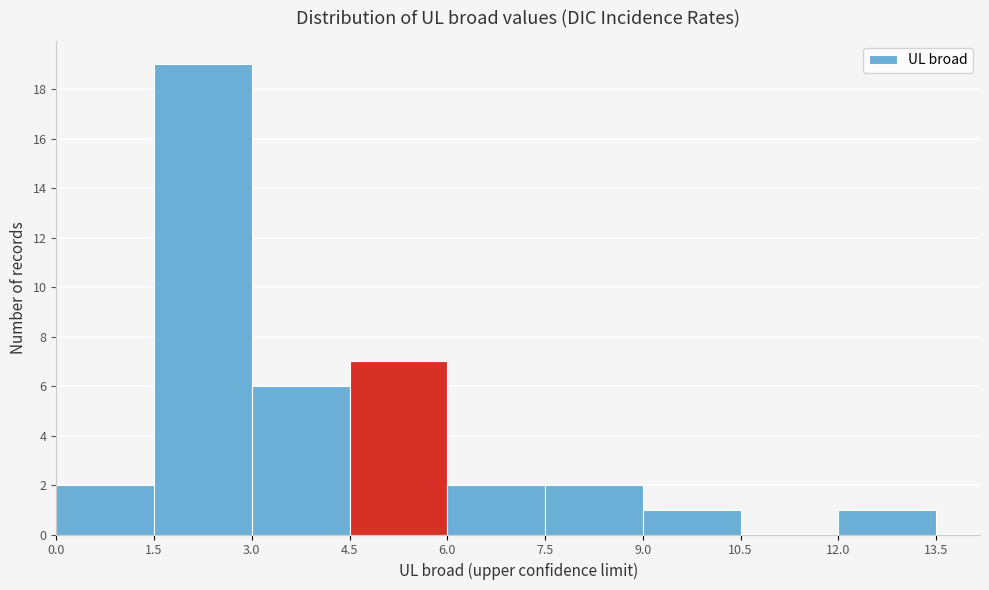

Which range on the x-axis has the tallest bar?

1.5 to 3.0